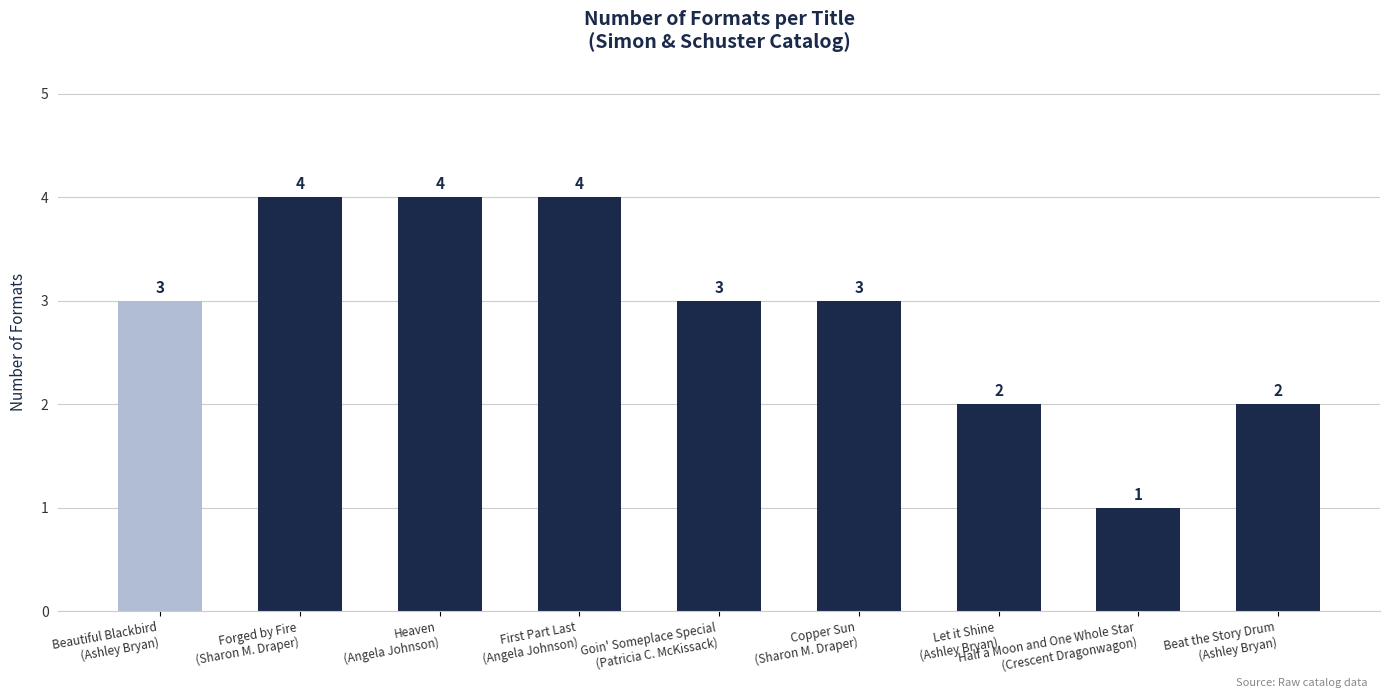

Count the values in the range 2 to 4.

8